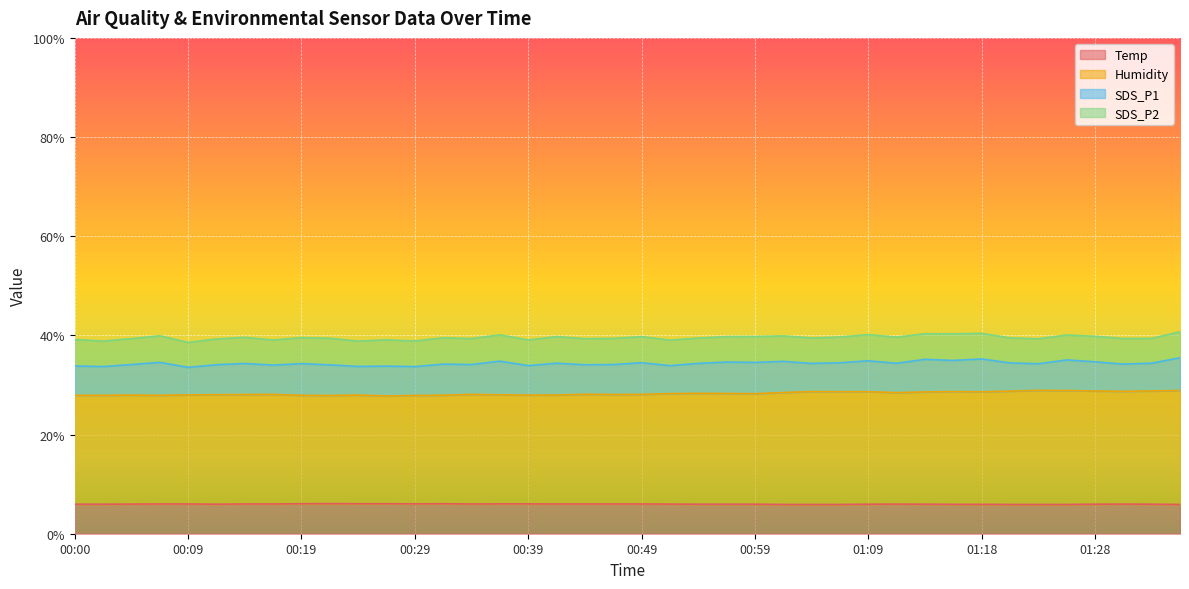

Which series has the widest spread of values?

Humidity